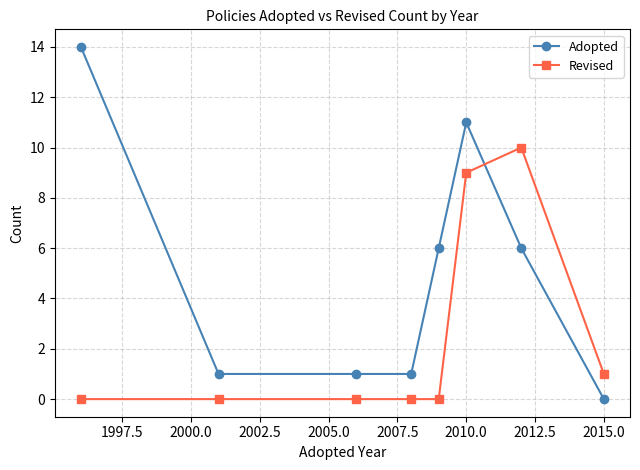

List the series in order of their overall mean, highest first.

Adopted, Revised